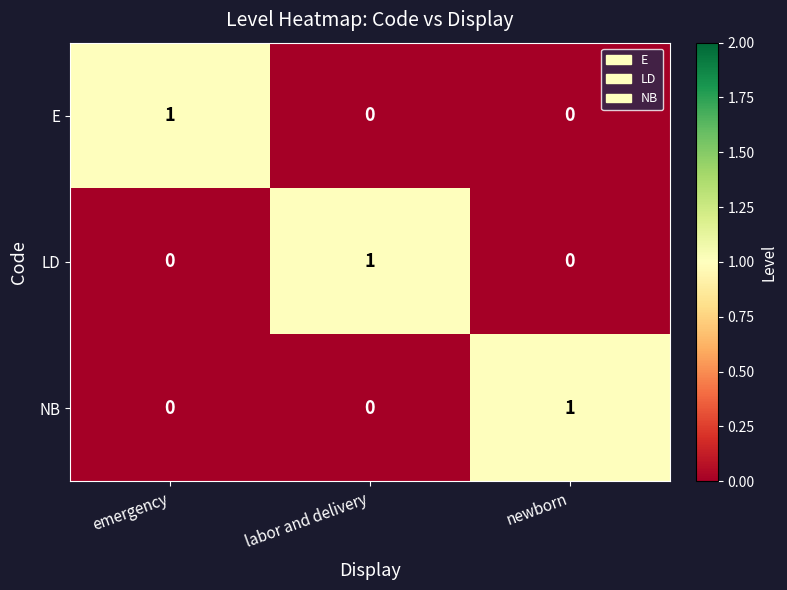

Is the value of NB at emergency greater than the value of E at emergency?

No